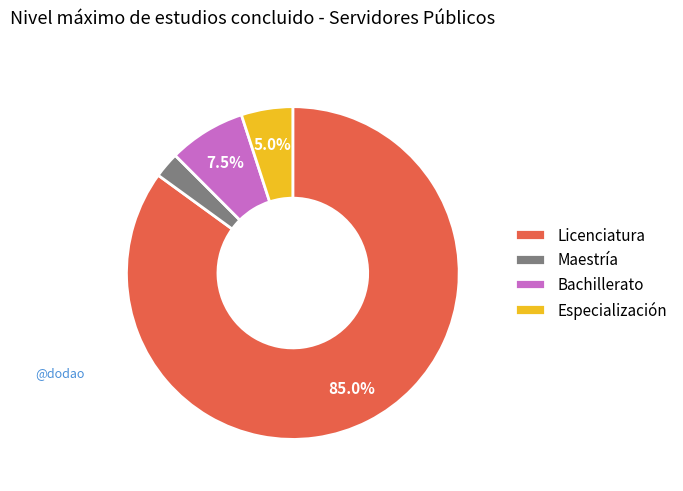

Which has a higher value, Maestría or Licenciatura?

Licenciatura